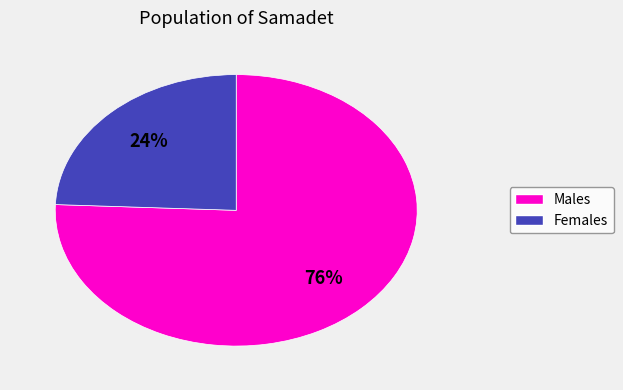

To the nearest percent, what is the average slice percentage?

50%